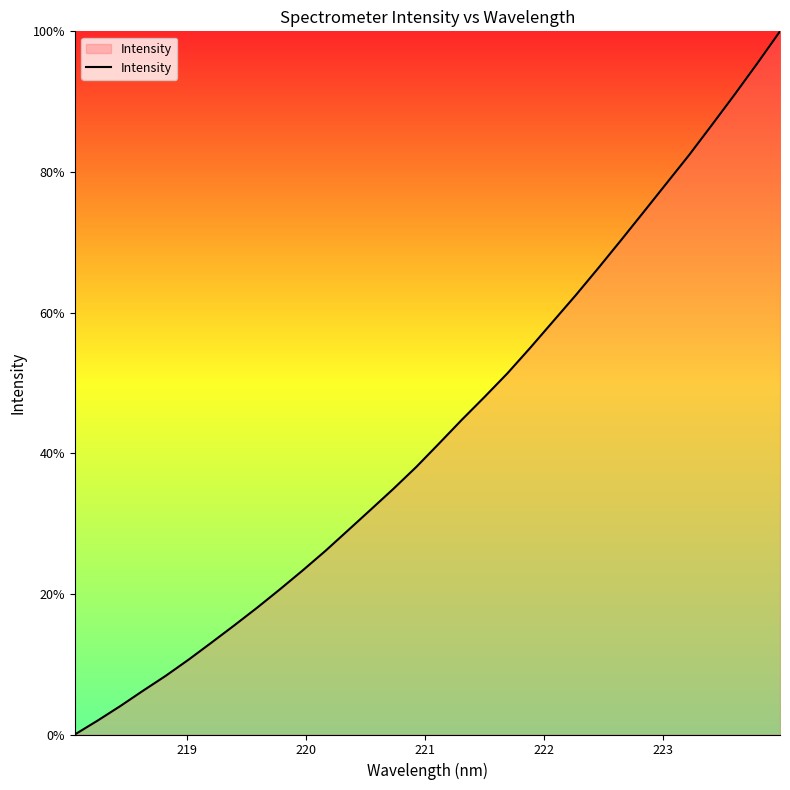

What is the maximum value shown in the chart?

100.0